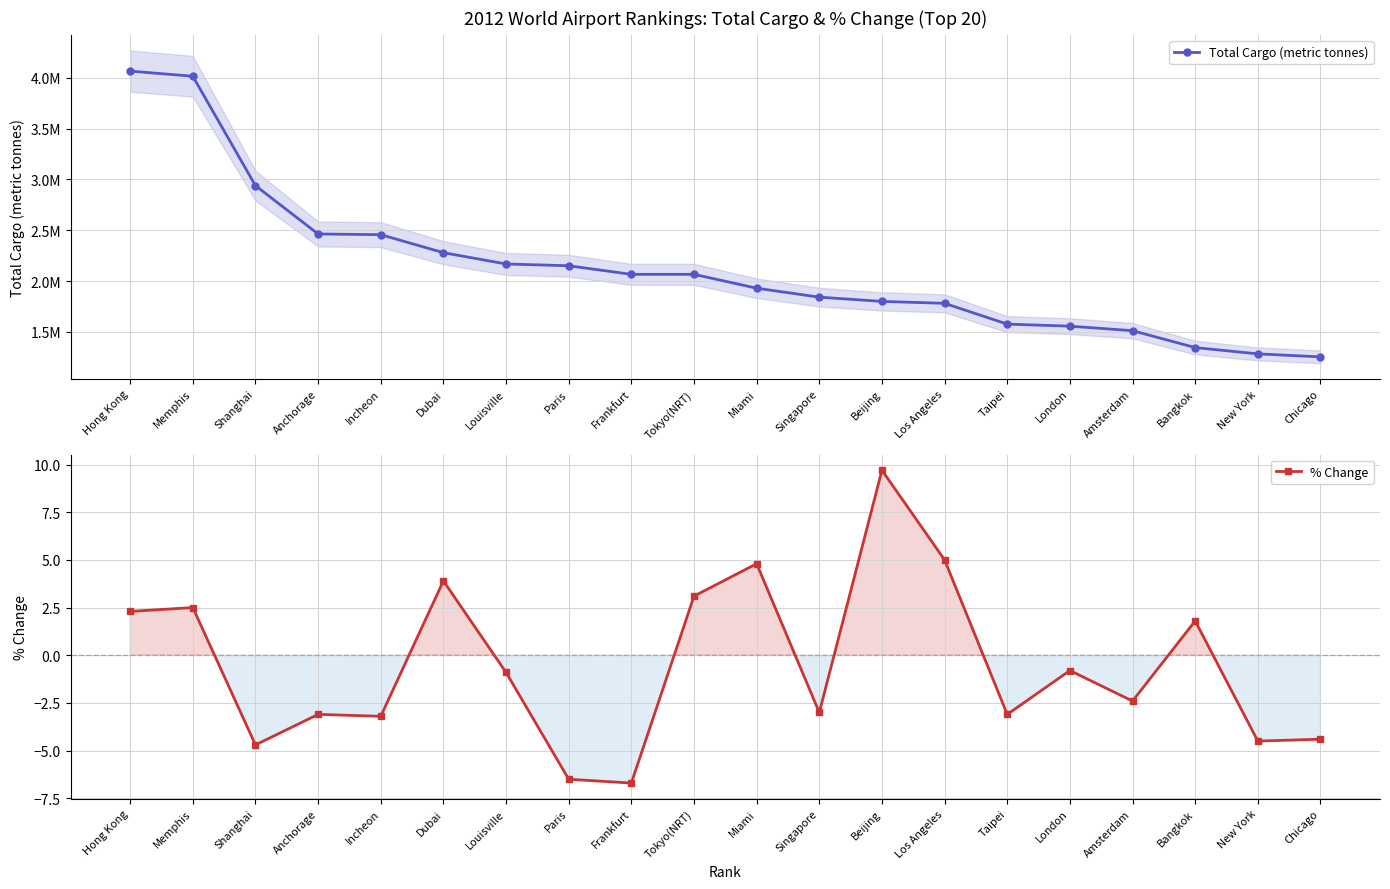

In % Change, how many points are higher than both neighbors (excluding endpoints)?

7